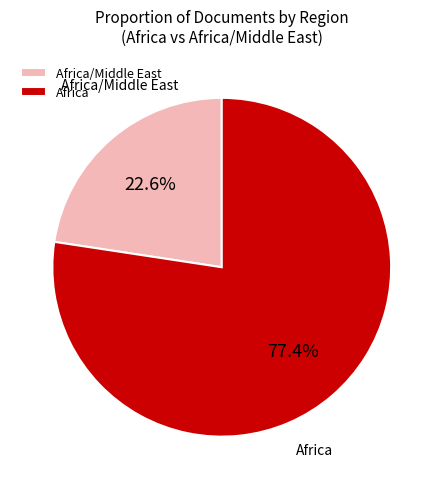

What percentage is the Africa/Middle East slice, to the nearest percent?

23%